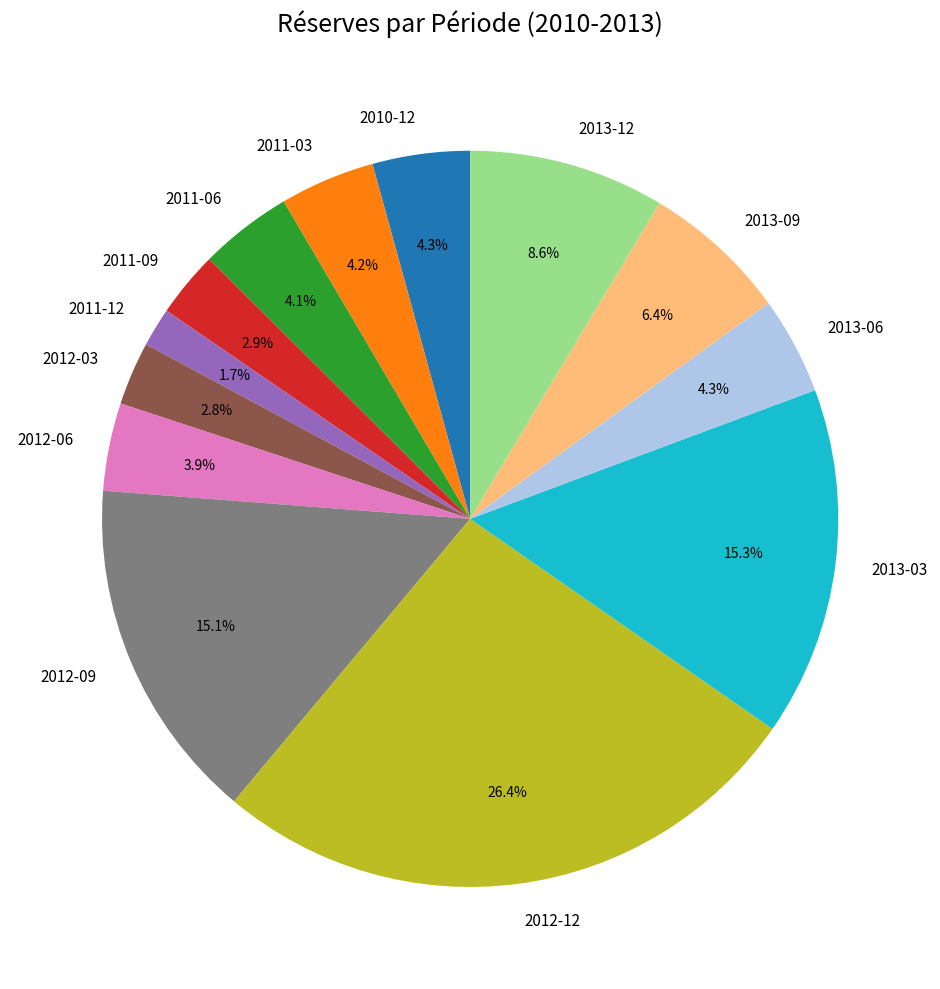

Is it true that 2013-06 is 17% of the pie?

False